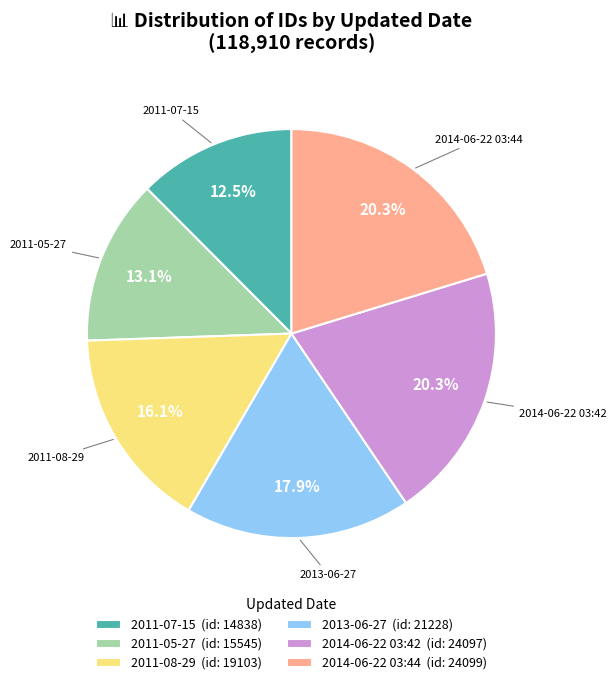

Between 2013-06-27 (id: 21228) and 2014-06-22 03:44 (id: 24099), which is larger?

2014-06-22 03:44 (id: 24099)